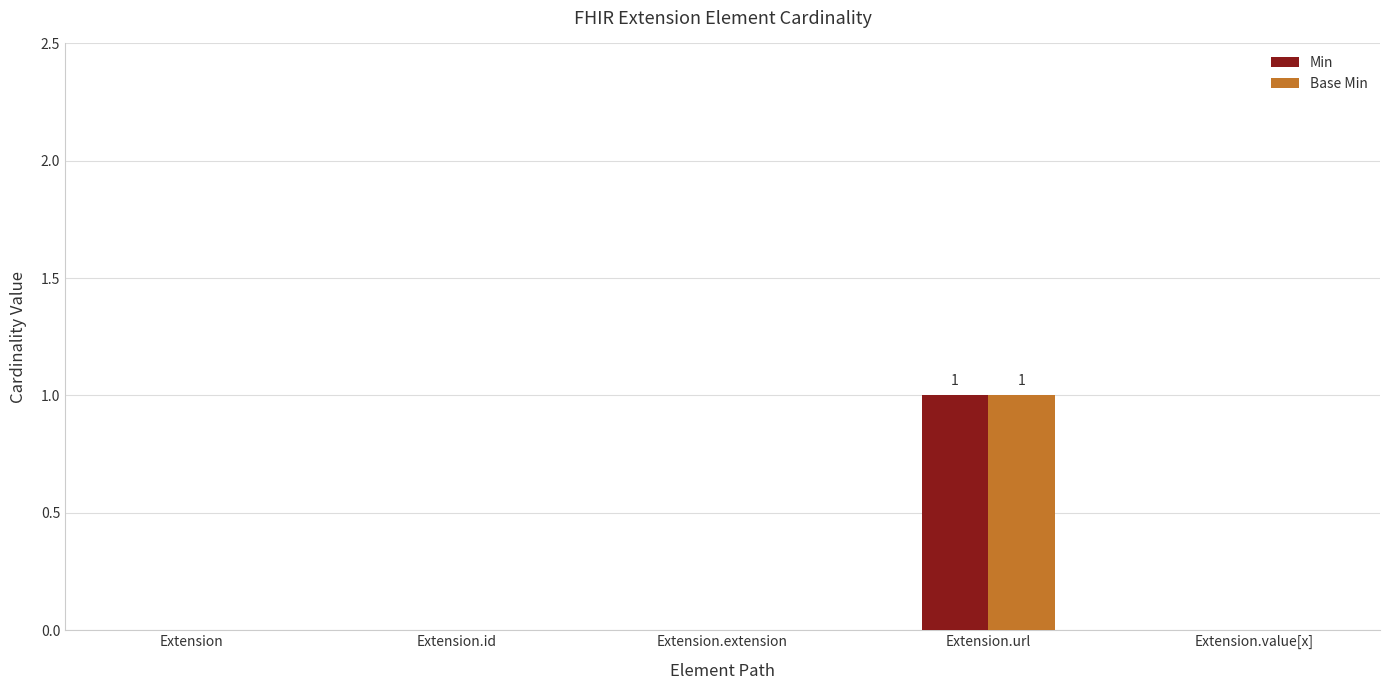

True or false: Min has a value of 1 at Extension.id.

False